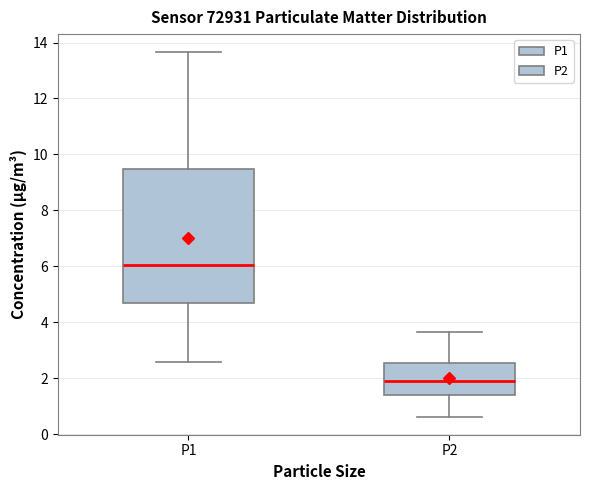

Which box has the lowest median line?

P2